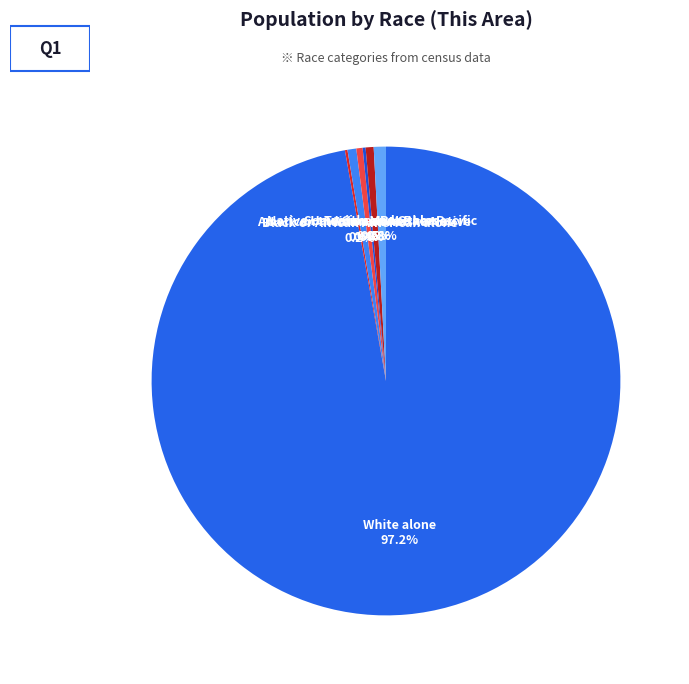

Which category accounts for the majority?

White alone